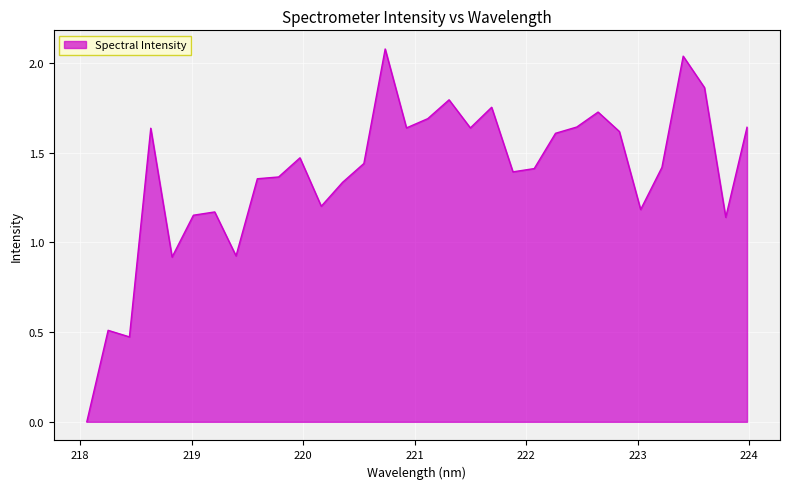

What is the difference between the maximum and minimum values?

2.1